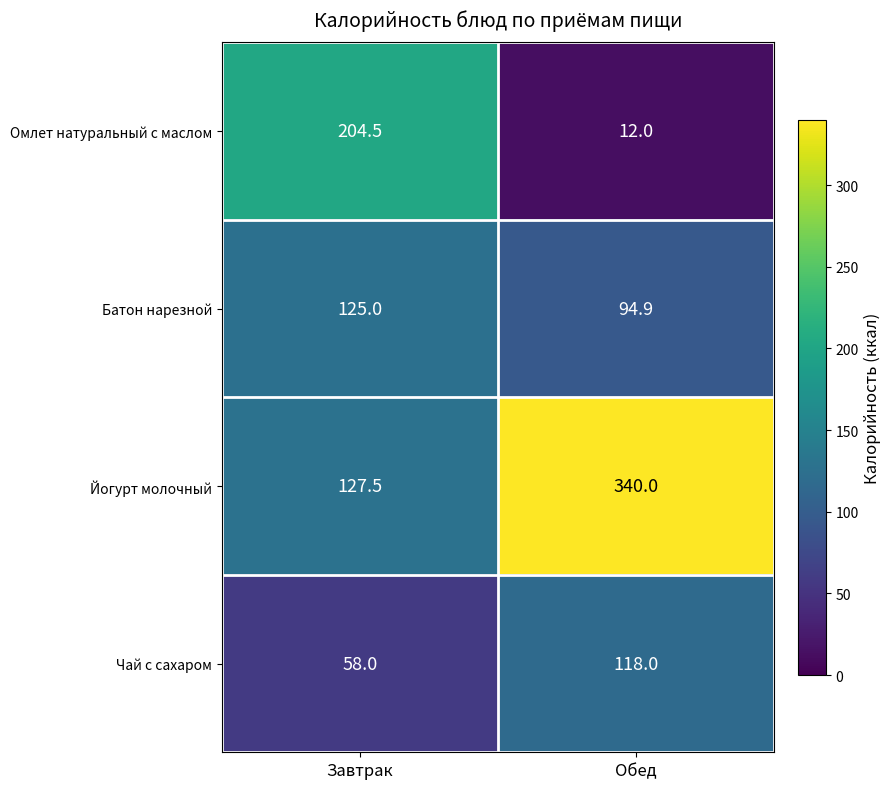

What is the difference between the maximum and minimum values in the Йогурт молочный series?

212.5